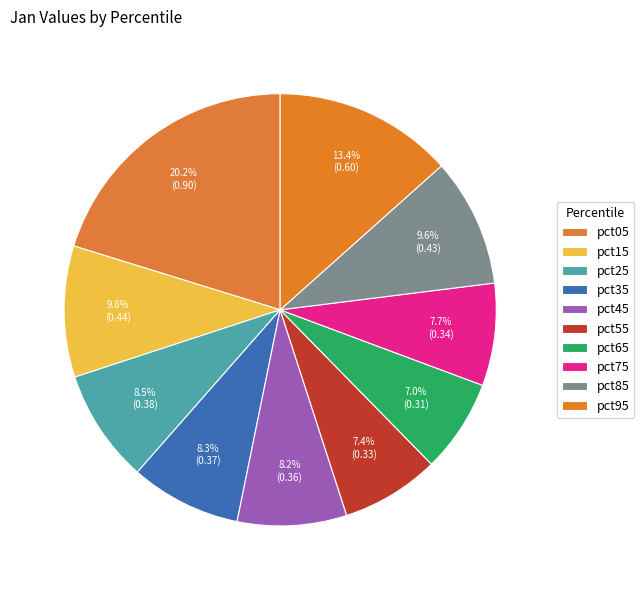

Do pct35 and pct55 together represent more than half of the pie?

No